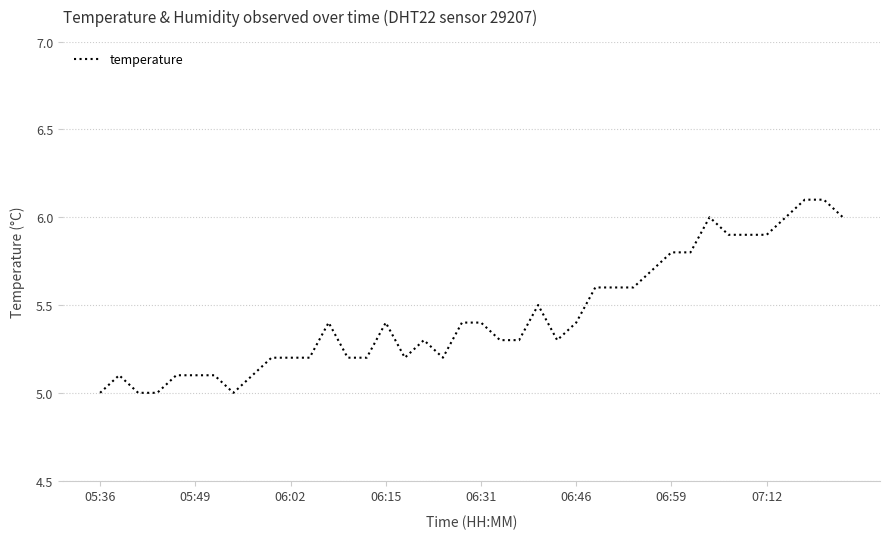

Count the number of data series in this chart.

1